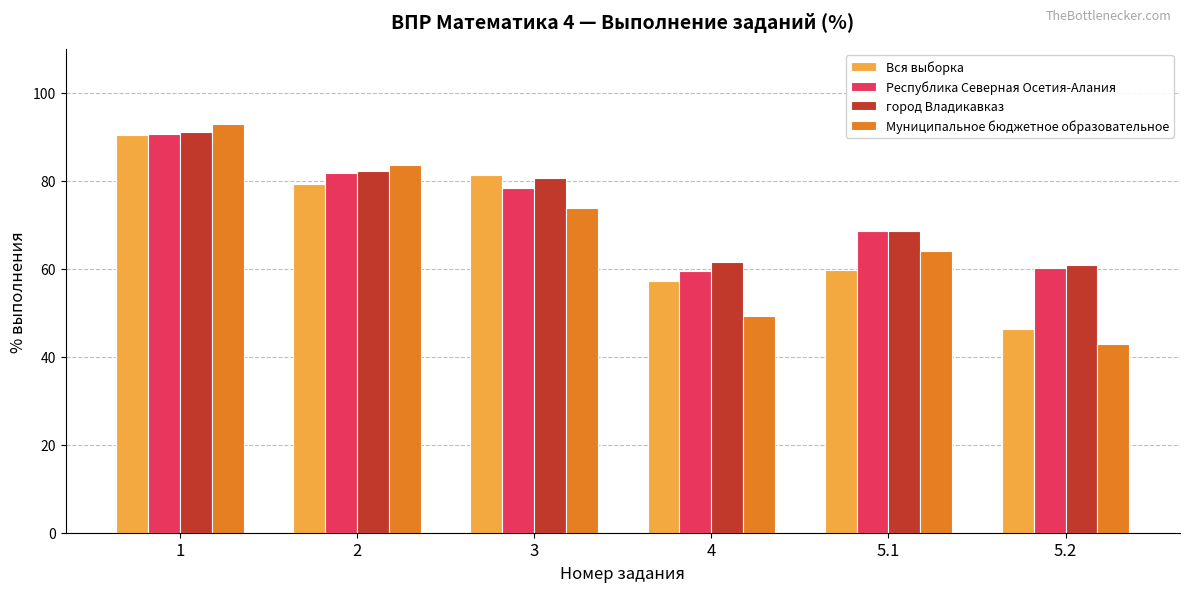

How many bars are there in total?

24